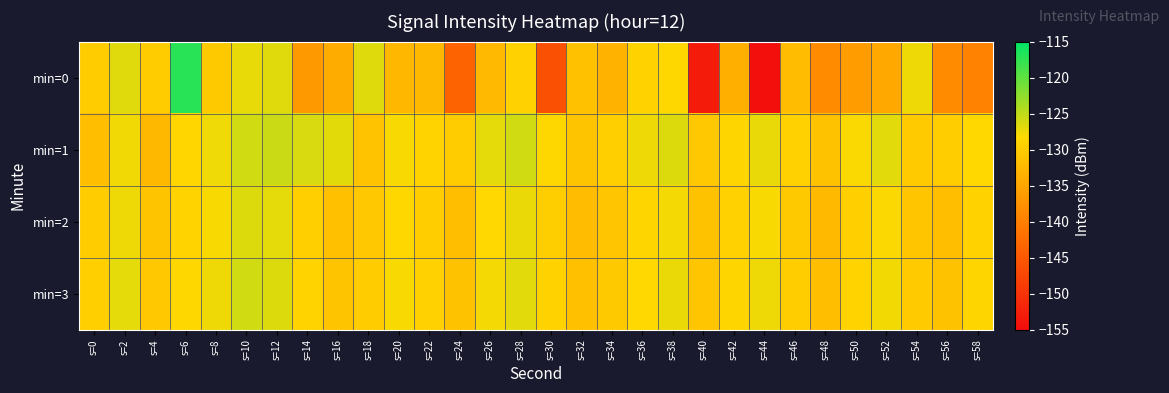

Rank the series at s=50 from lowest to highest value.

min=0, min=2, min=3, min=1